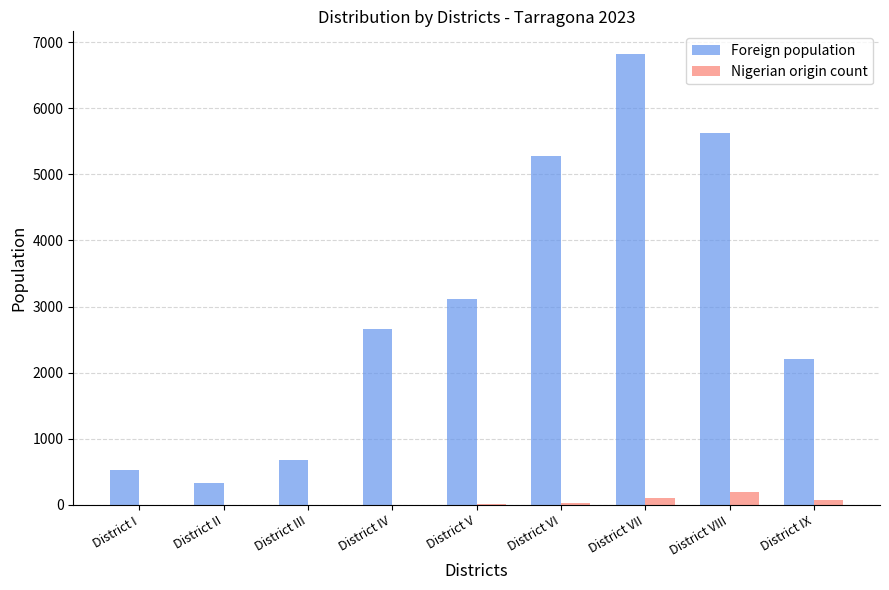

At which label does Foreign population reach its peak?

District VII